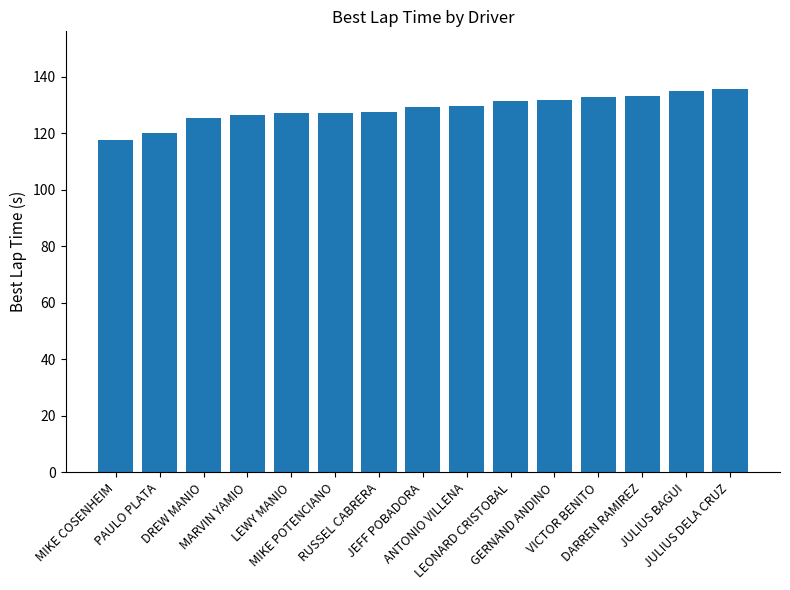

What is the greatest value displayed?

135.7